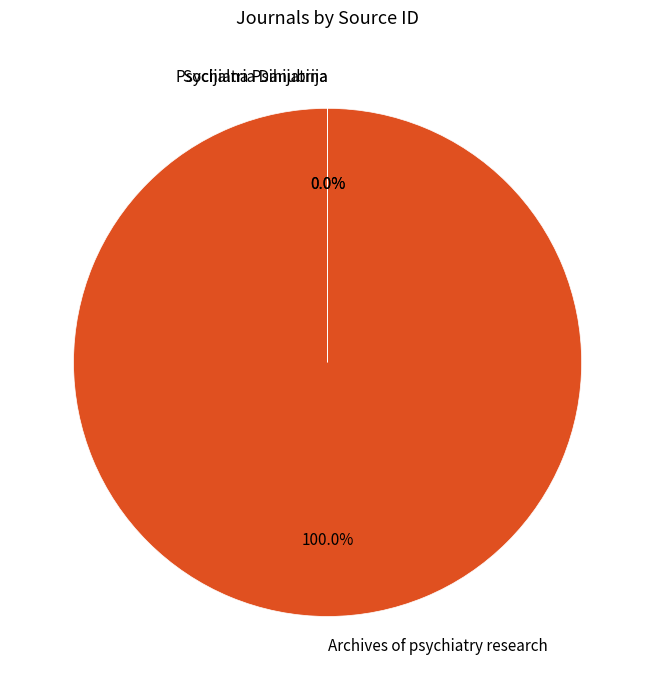

To the nearest percent, what portion does Archives of psychiatry research represent?

100%